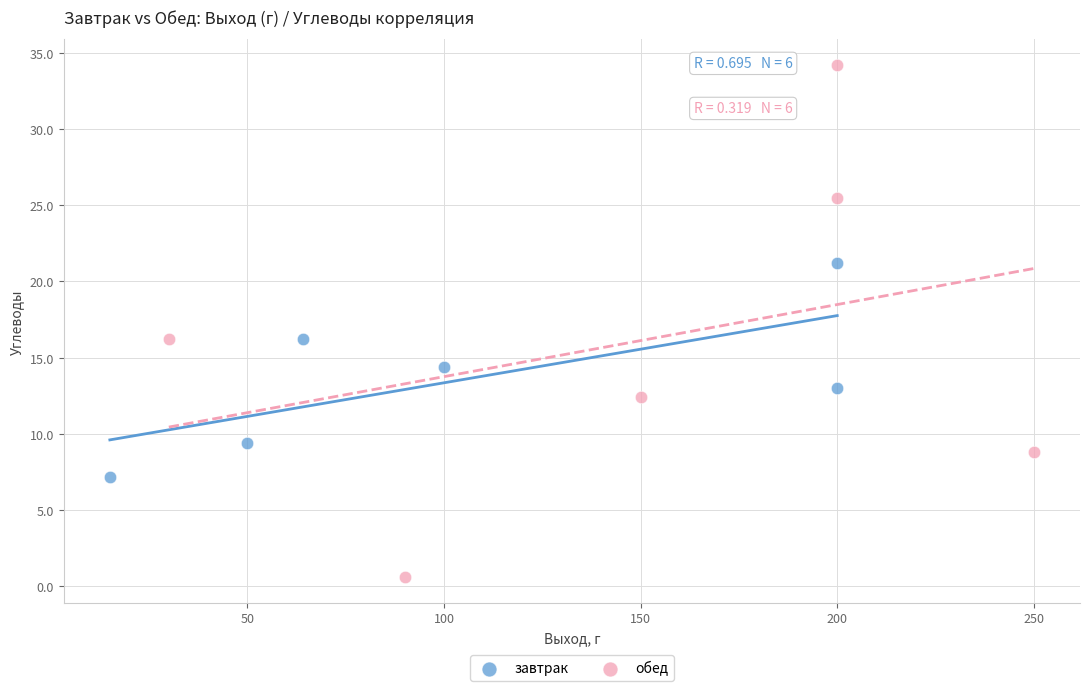

Which series has the largest Y range (max minus min)?

обед